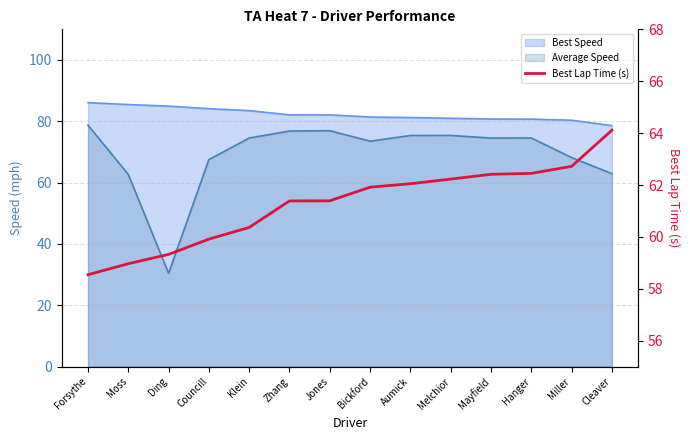

What value does the data have at Miller?

62.7